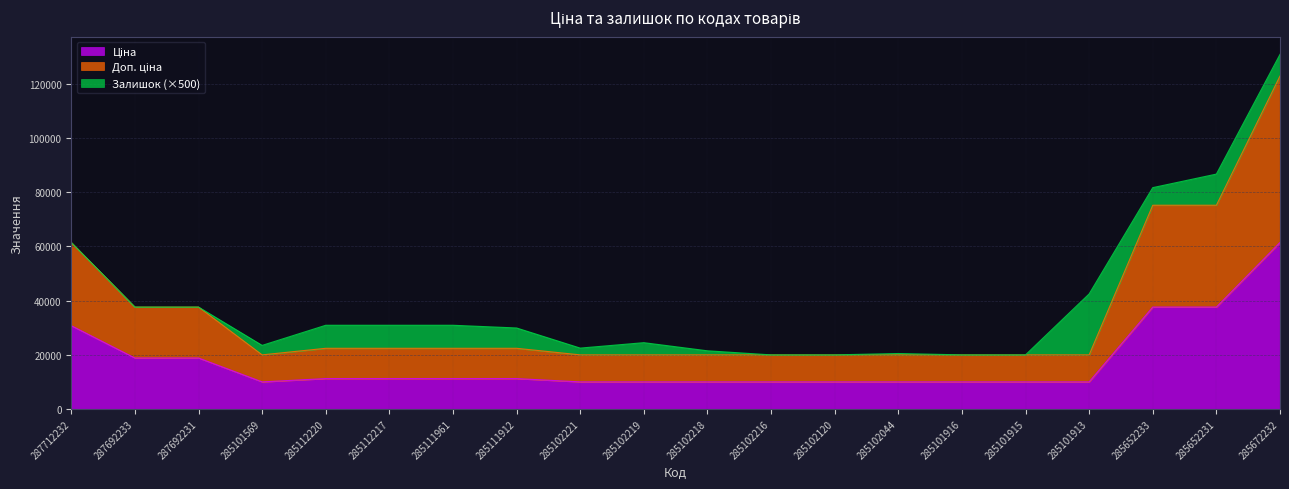

Does the chart have visible grid lines?

Yes